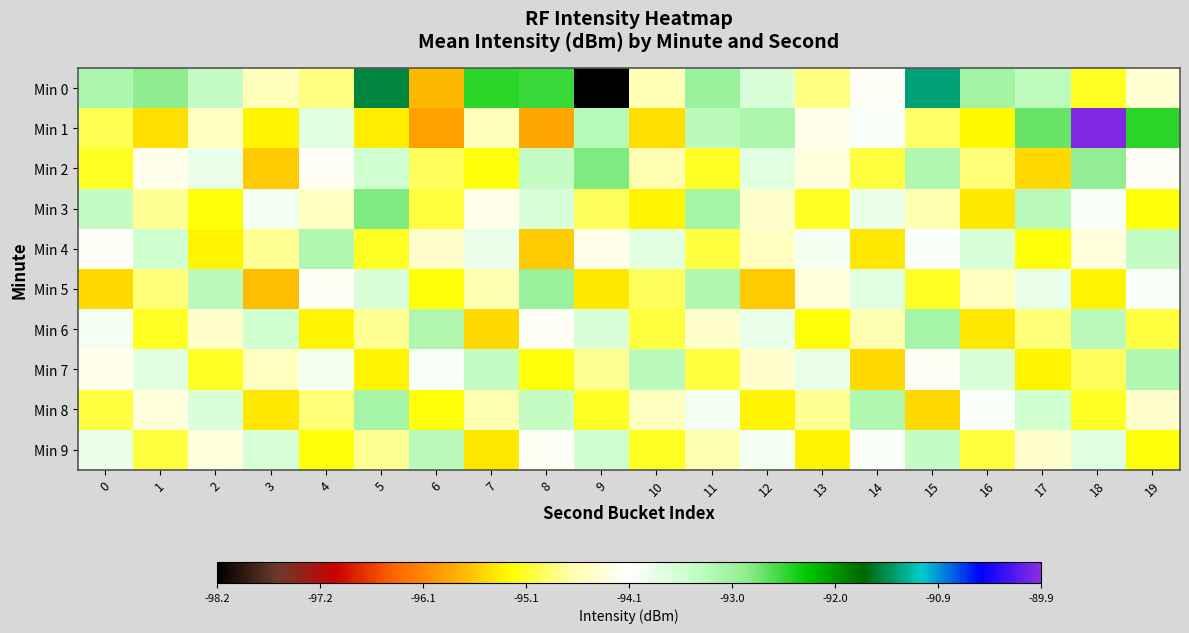

At which category is the sum across all series the highest?

18